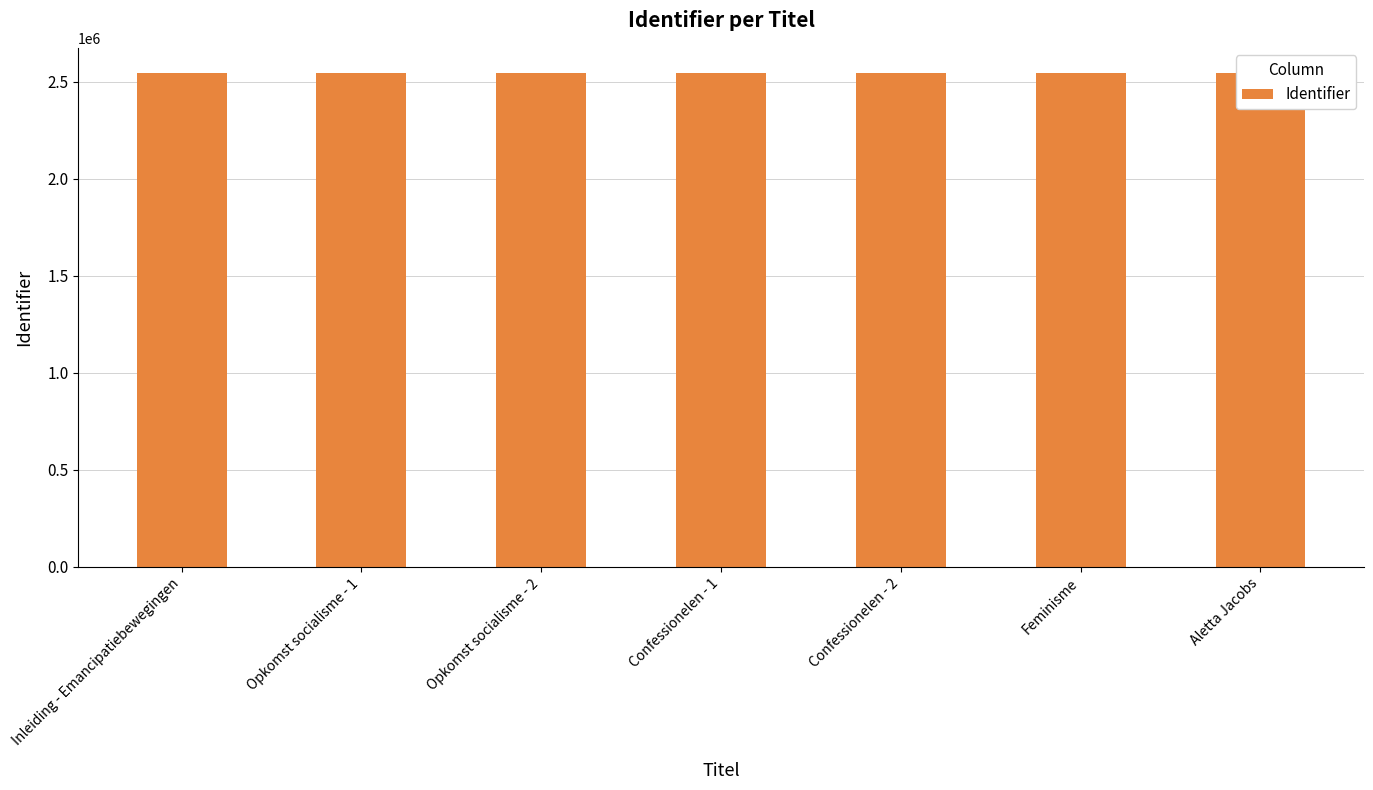

Between Aletta Jacobs and Feminisme, which is larger?

Aletta Jacobs